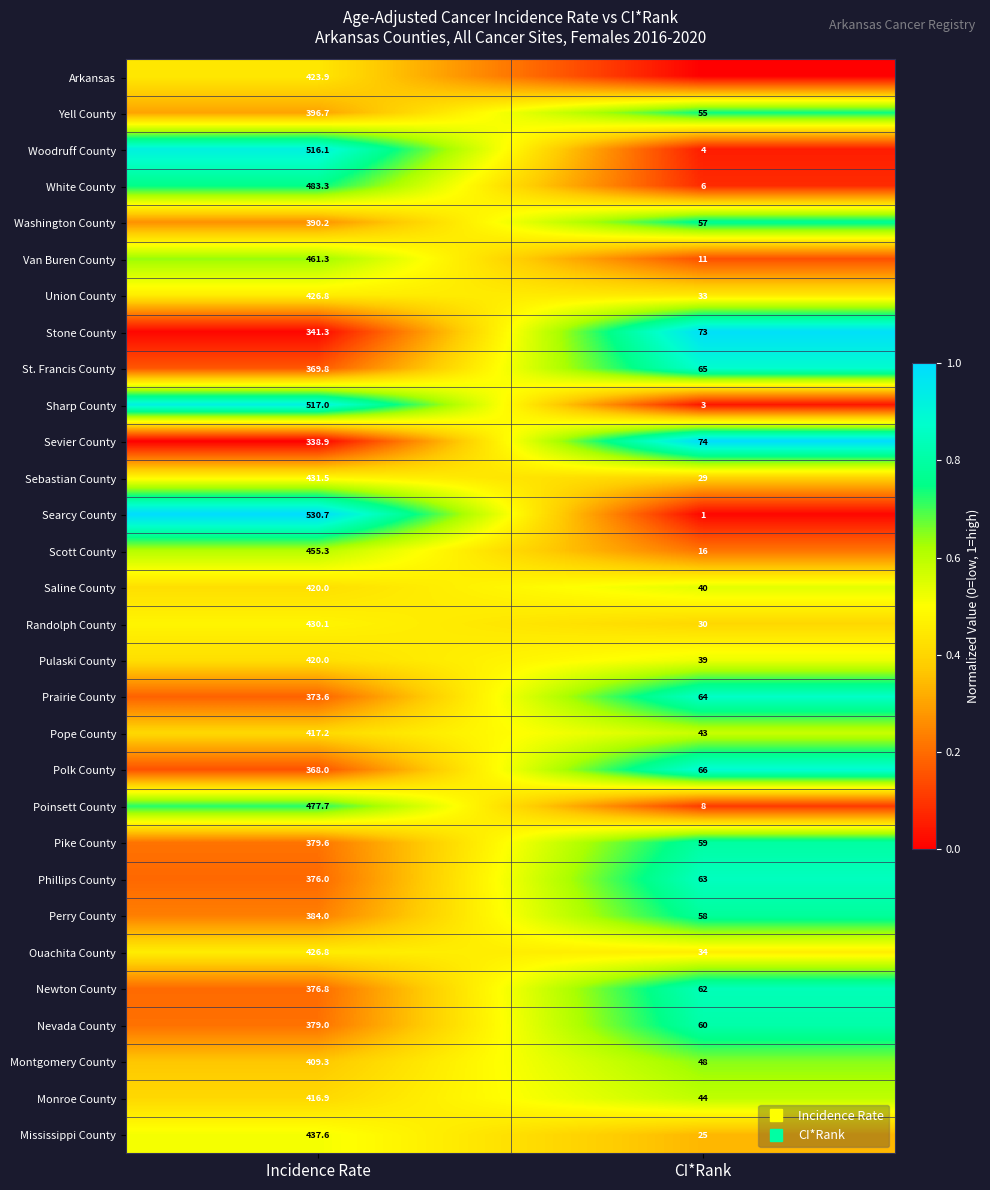

The value of Yell County at CI*Rank is 0.4. True or false?

False